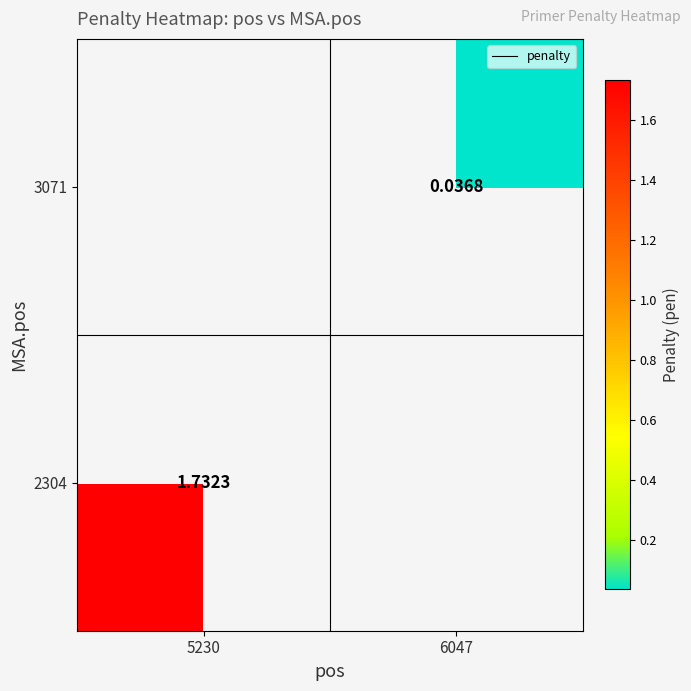

Is the value of 2304 at 5230 greater than the value of 3071 at 6047?

Yes